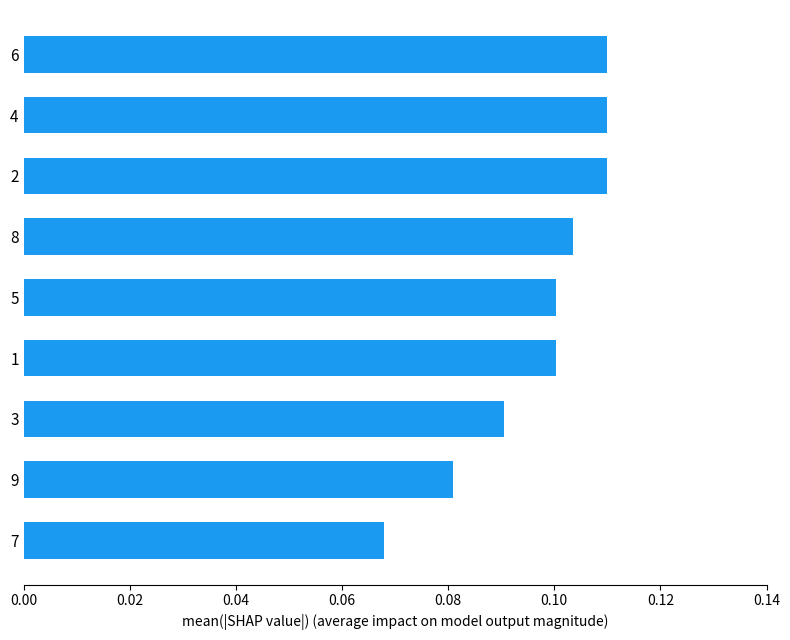

Count the number of categories in the chart.

9